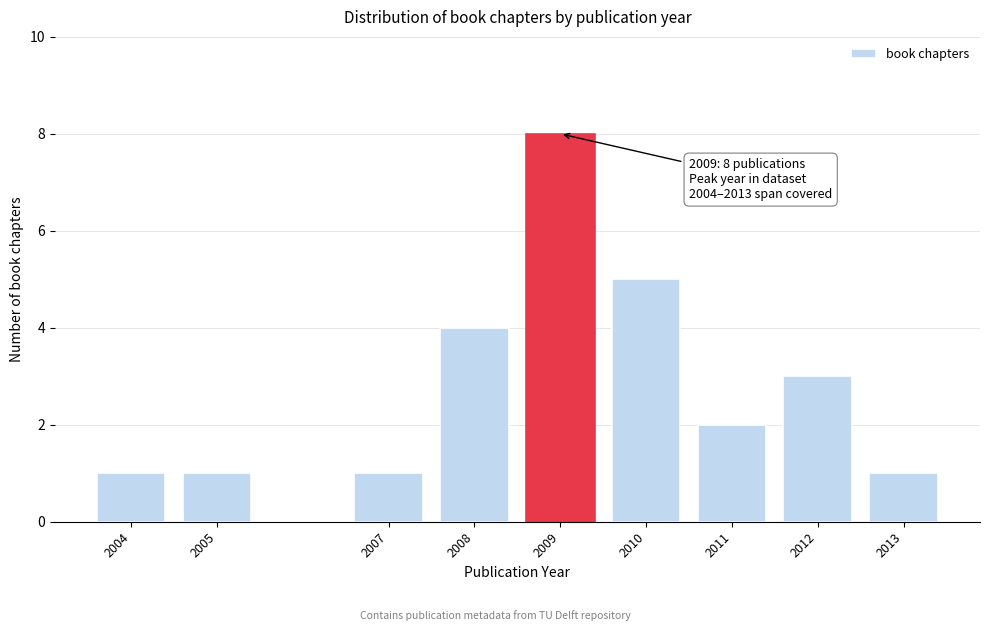

Reading right to left, transcribe all the data shown in this chart.

1	3	2	5	8	4	1	1	1